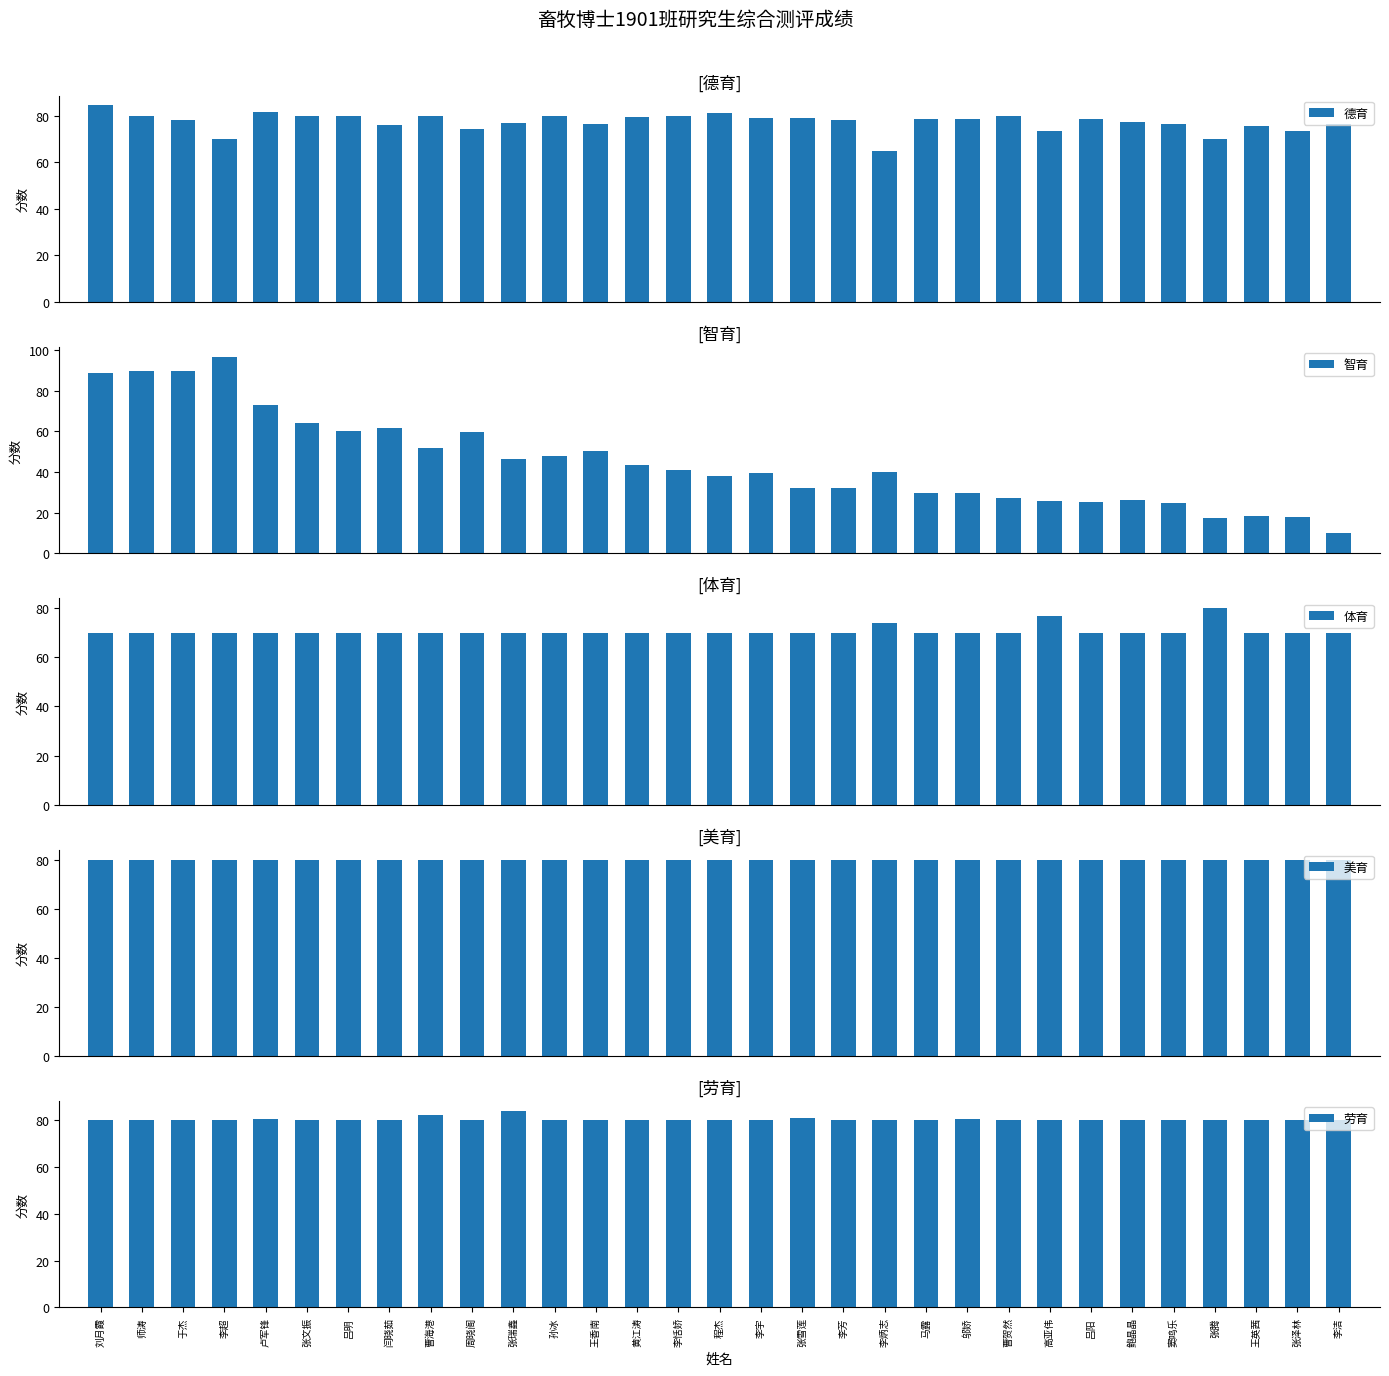

Which category has the highest value in the 德育 series?

刘月霞